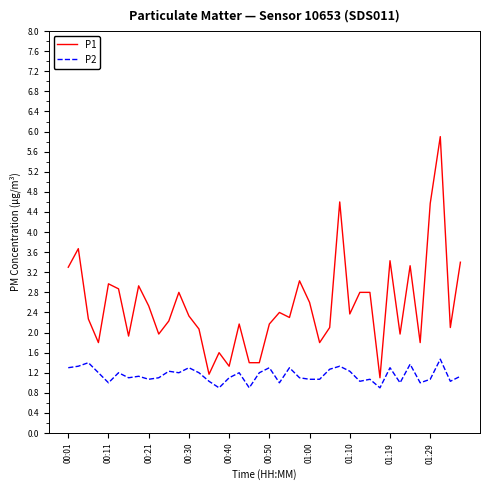

List the series in order of their peak value, lowest first.

P2, P1